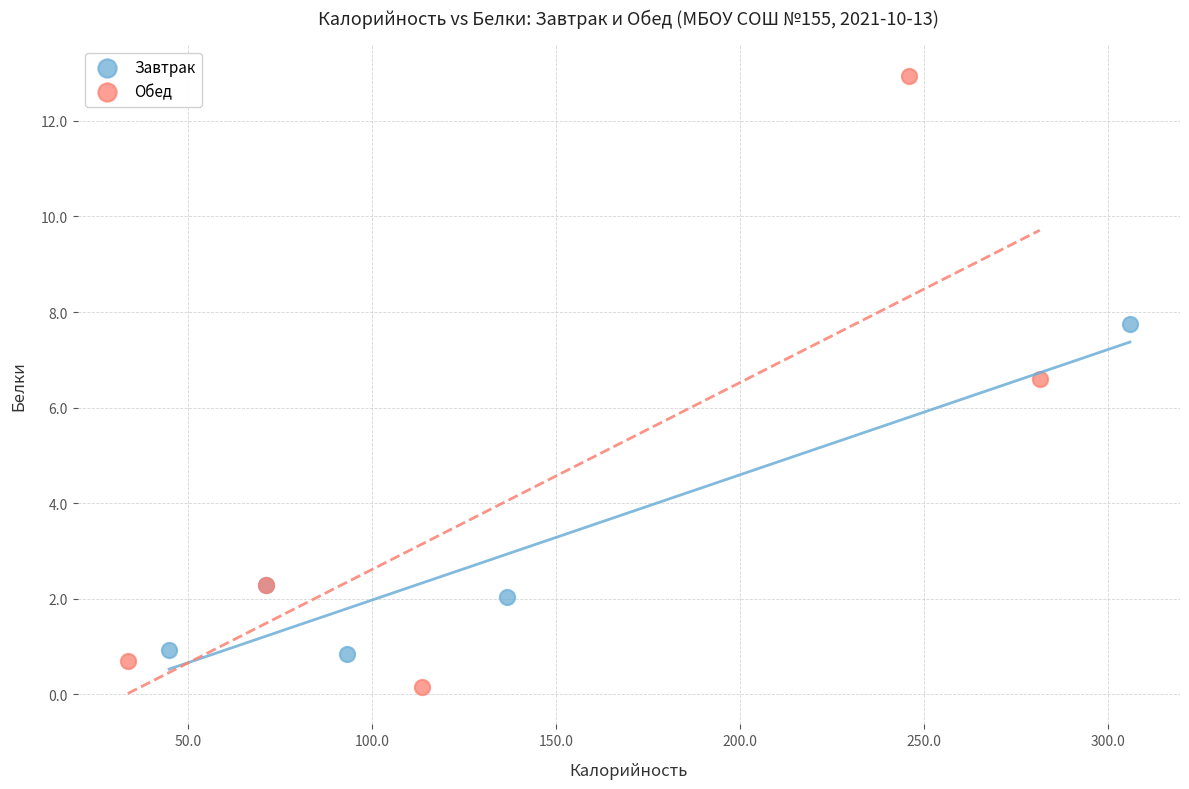

Which series contains the highest Y value?

Обед